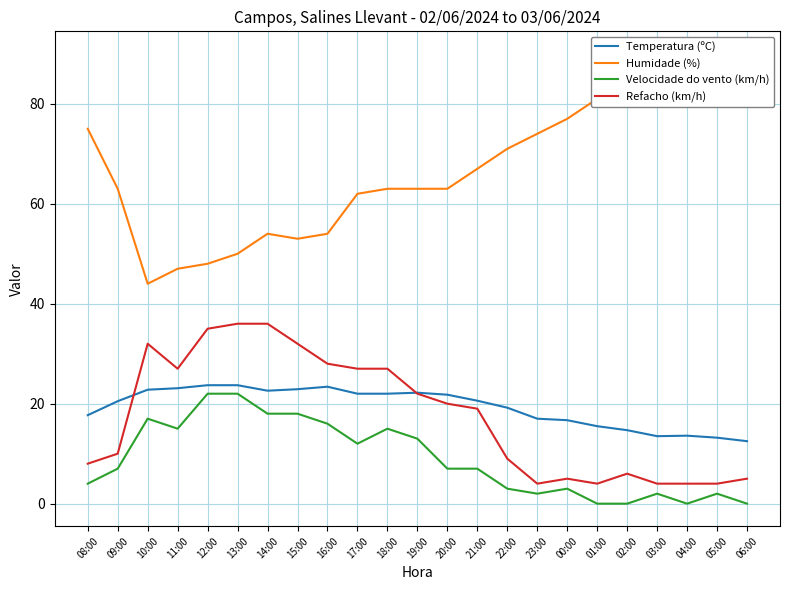

At how many categories does at least one series exceed 71?

9